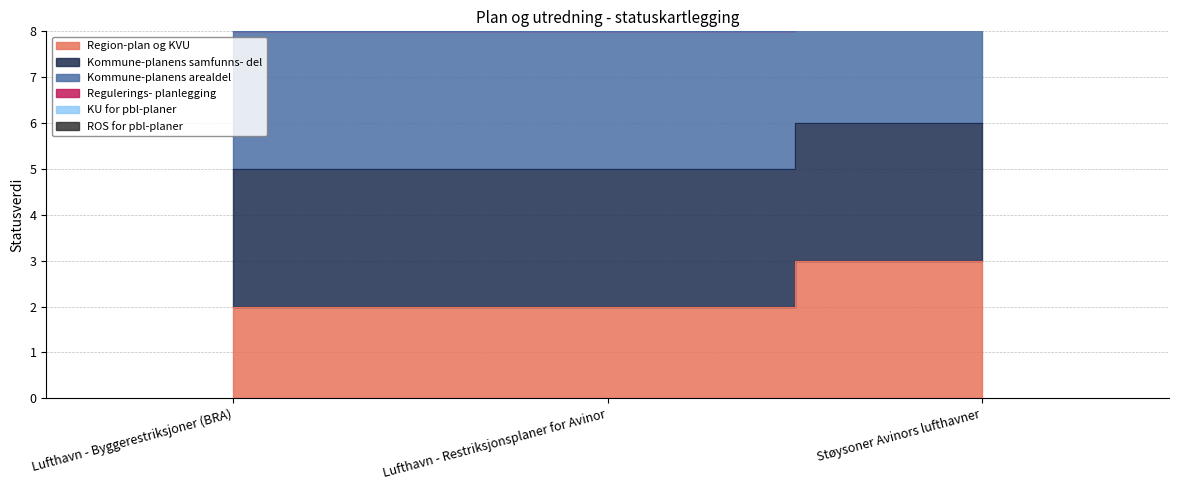

How many ROS for pbl-planer values are between 5 and 6?

3